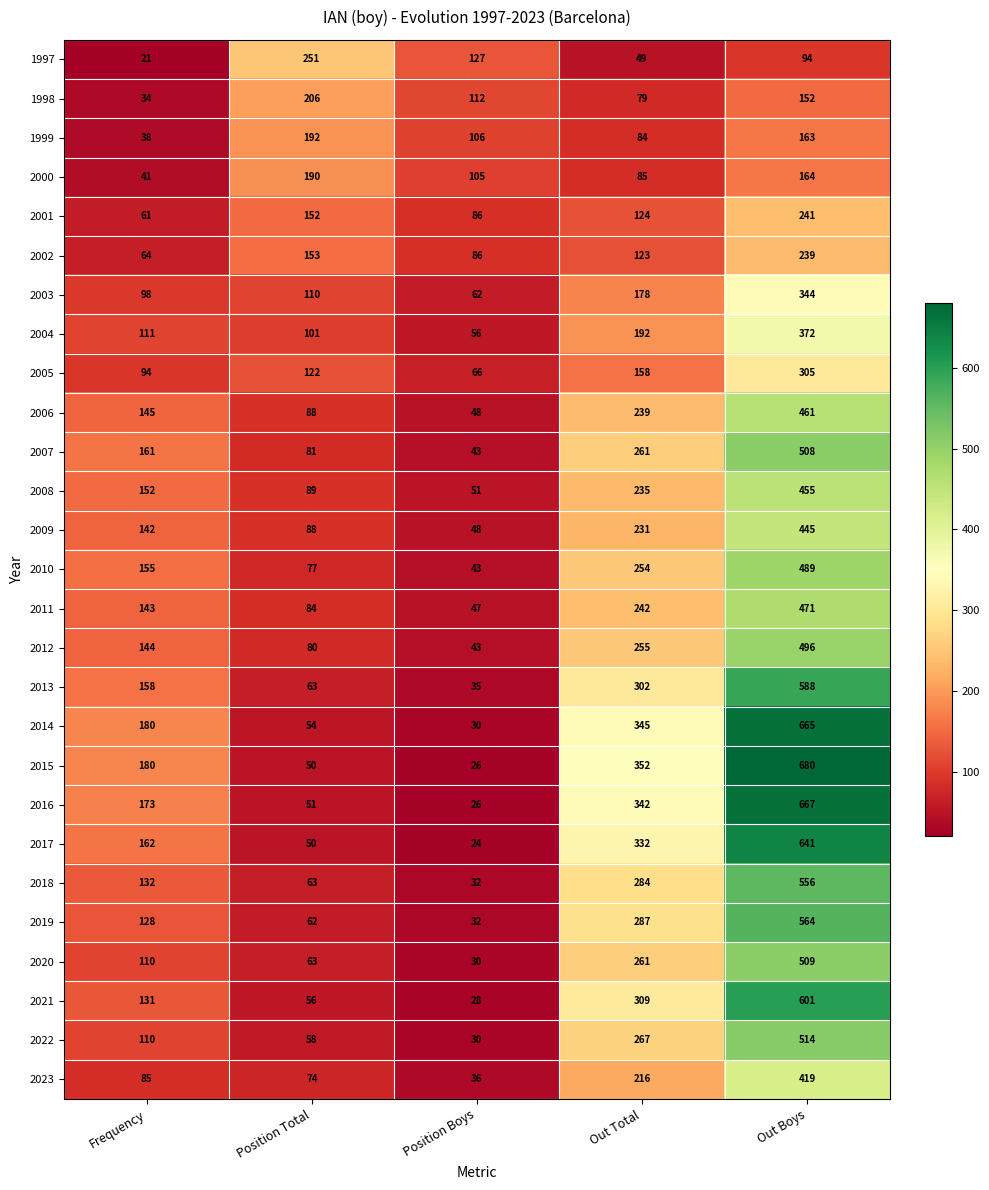

What is the spread (max minus min) of values at Out Total?

303